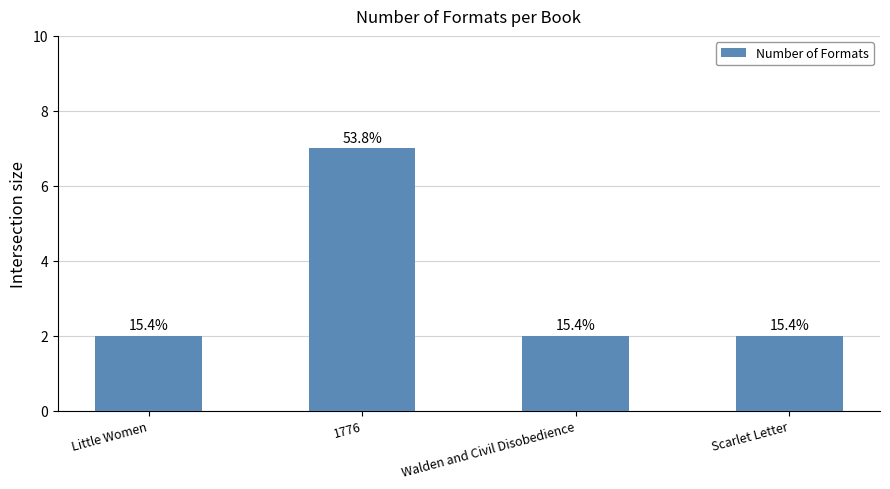

Are the bars horizontal?

No